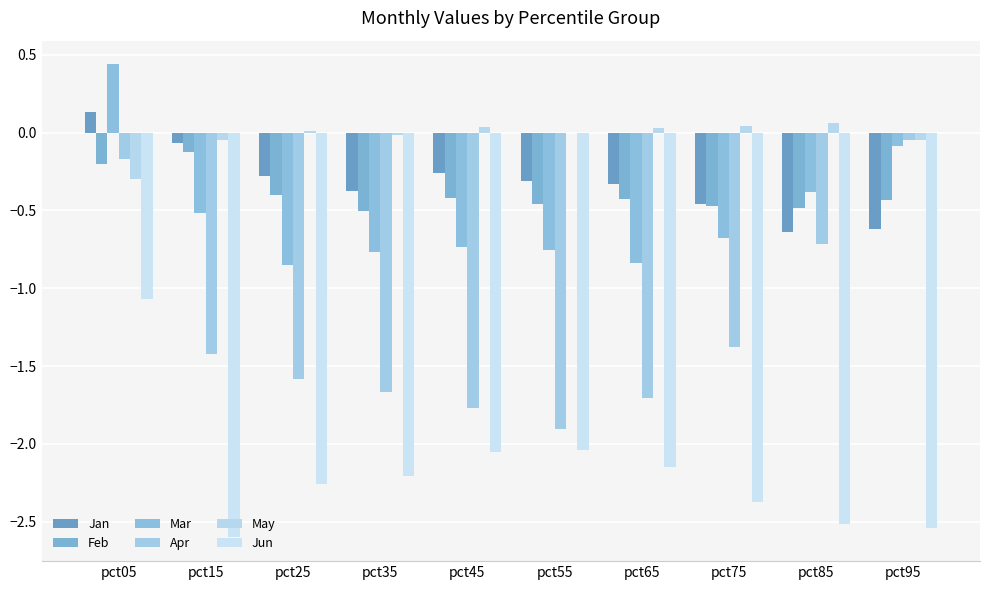

What is the sum of the Feb values at pct35 and pct55?

-1.0